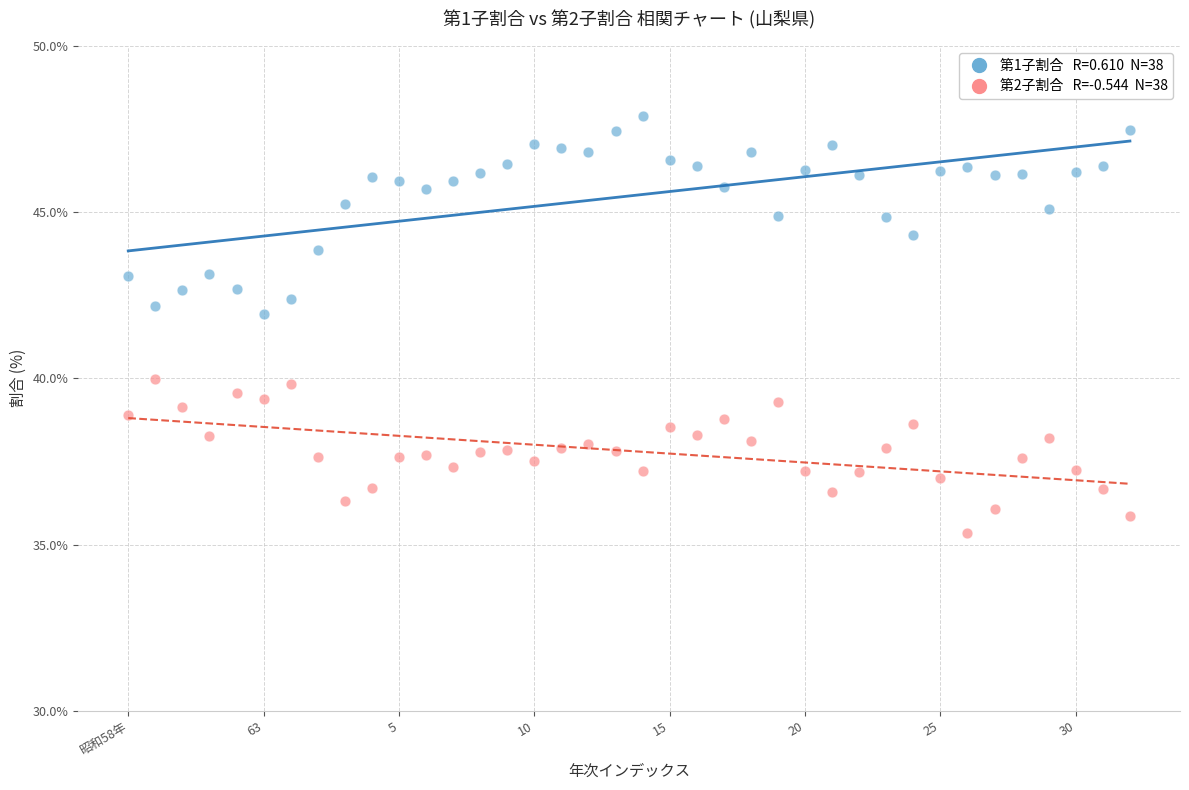

Across all data points, what is the range of Y values (max minus min)?

12.5